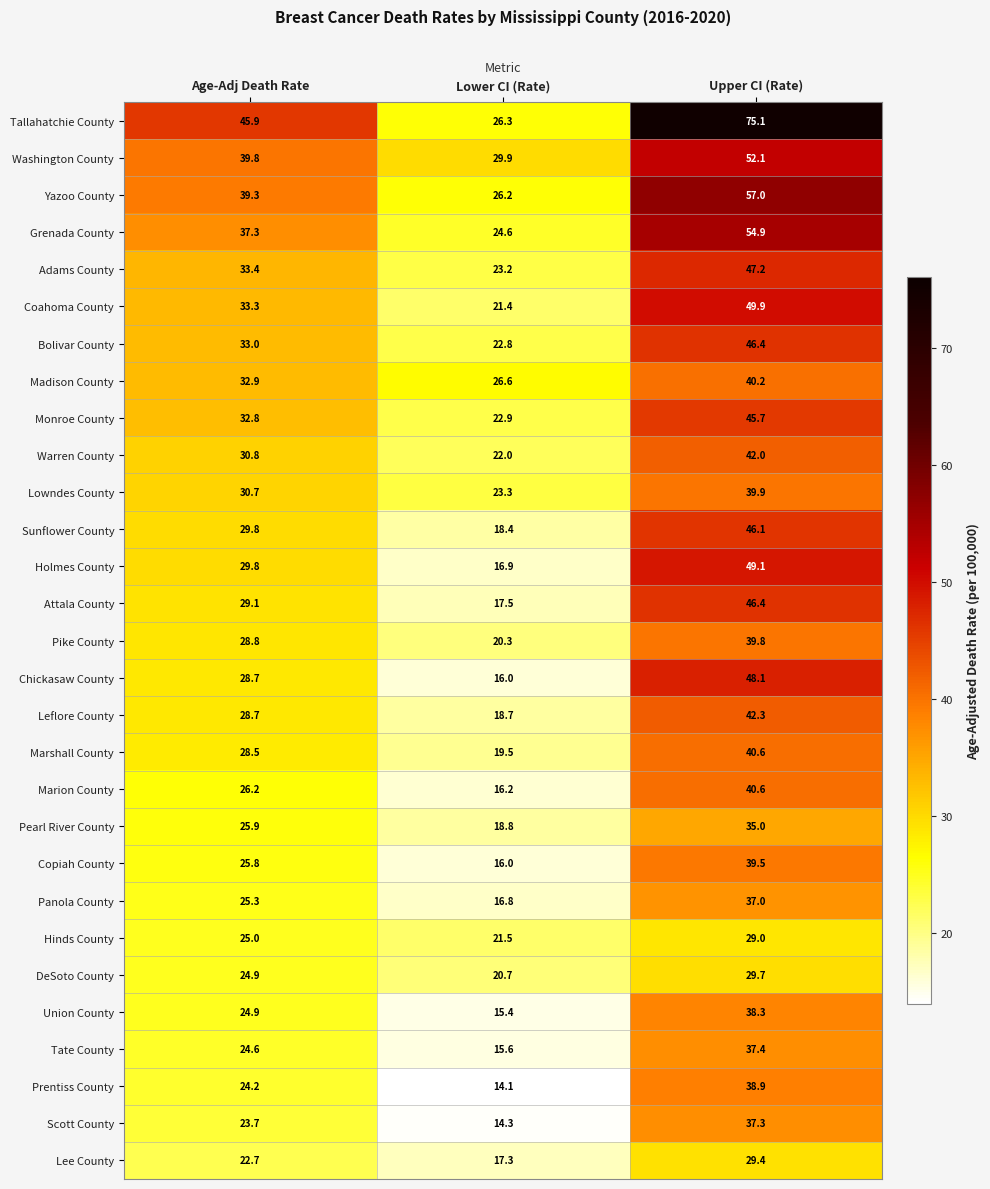

List the labels in order of Tallahatchie County value, largest first.

Upper CI (Rate), Age-Adj Death Rate, Lower CI (Rate)